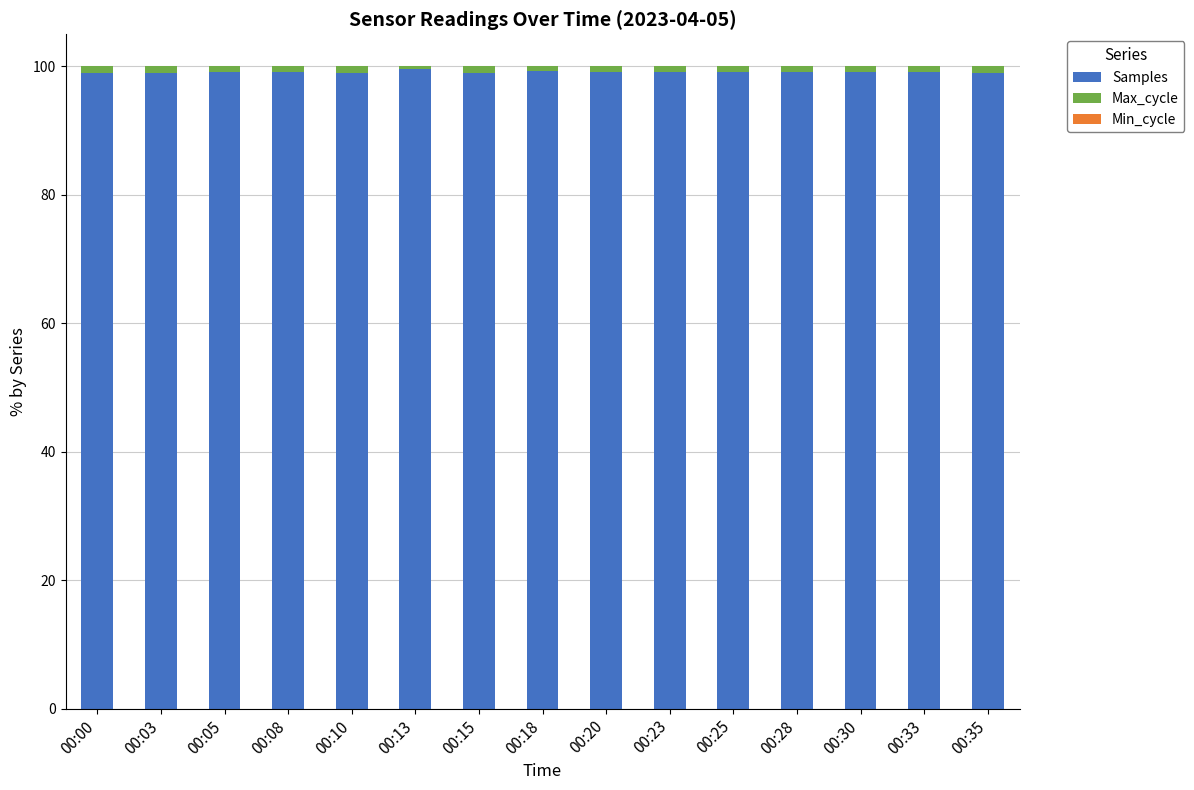

What is the sum of the Samples values at 00:08 and 00:05?

198.2